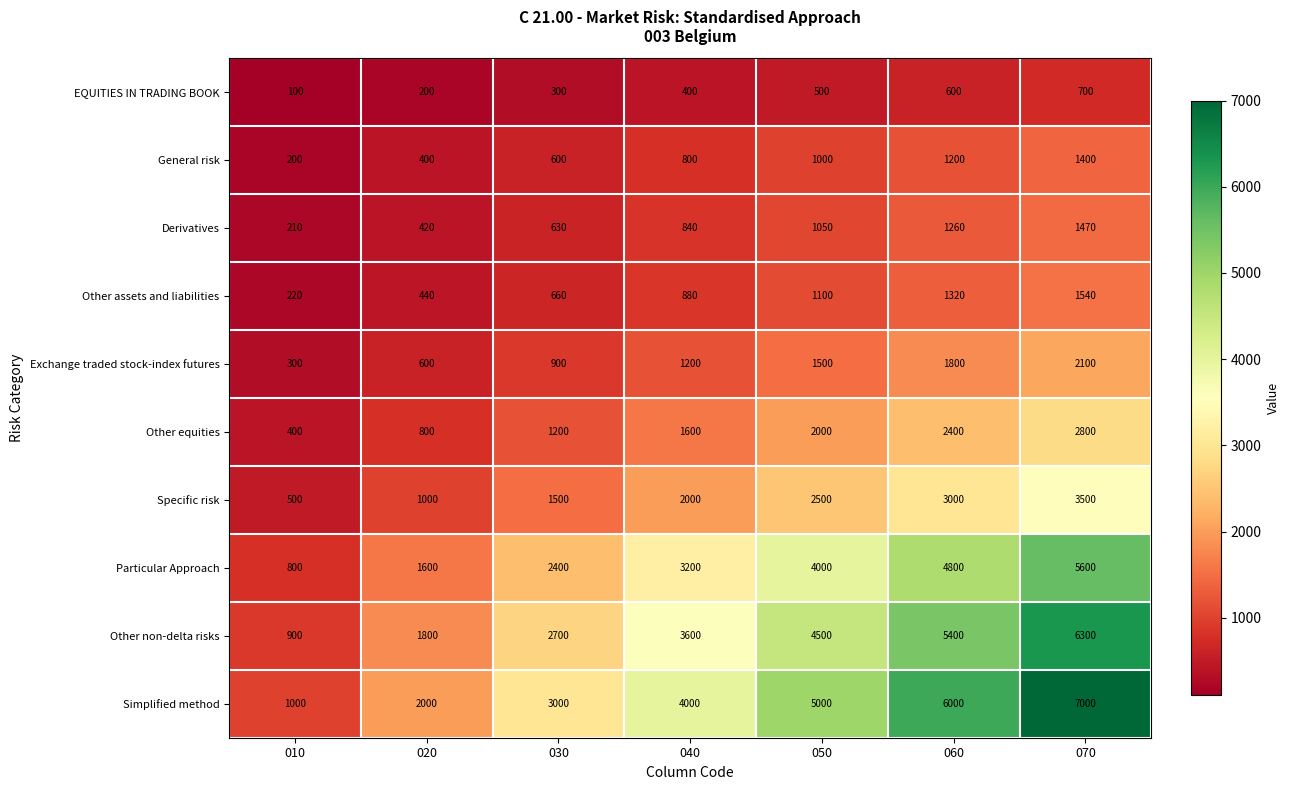

Is it true that General risk equals 226 at 050?

False